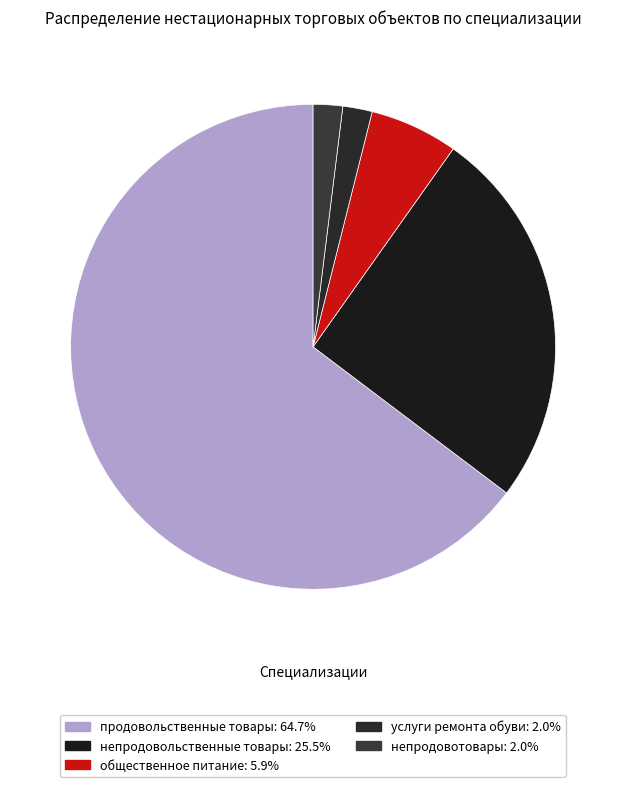

Combined, do услуги ремонта обуви and продовольственные товары account for over 50%?

Yes